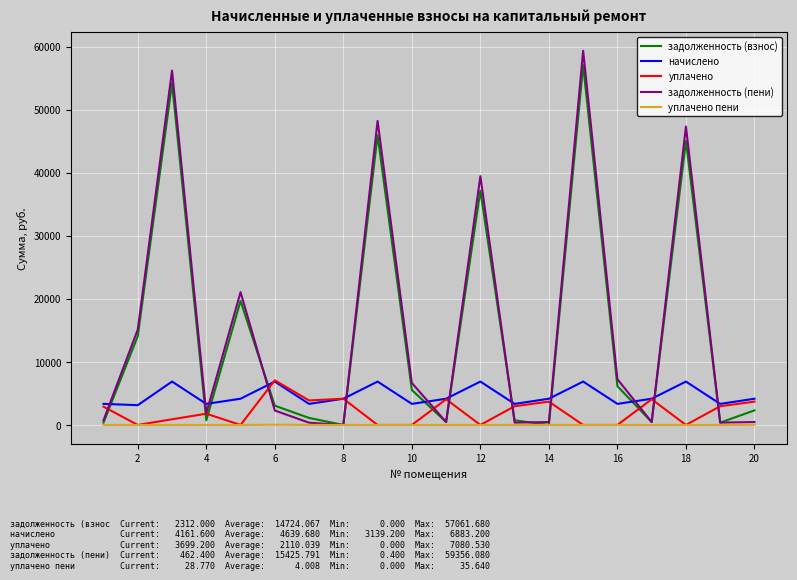

True or false: задолженность (взнос) and уплачено cross at least once.

True